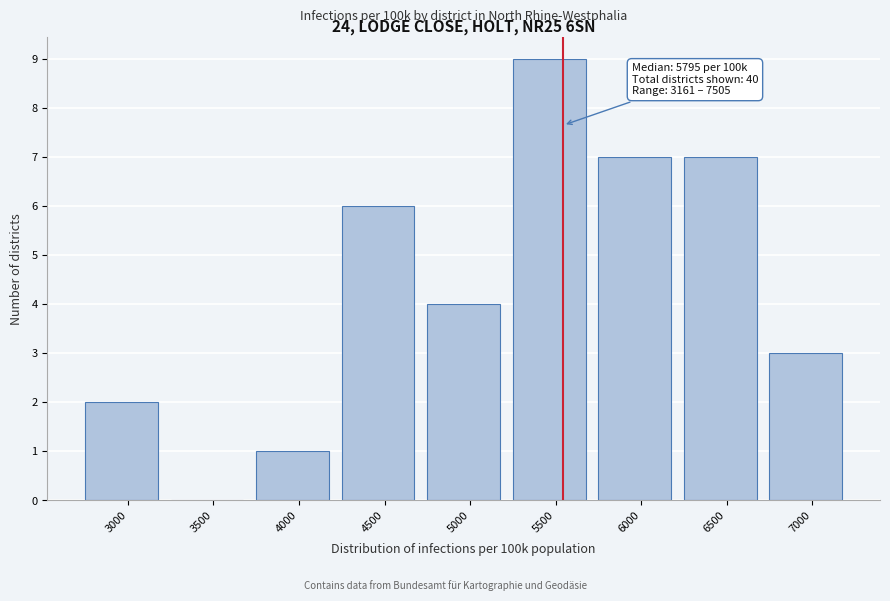

Reading left to right, list all the values displayed in this chart.

3000=2	3500=0	4000=1	4500=6	5000=4	5500=9	6000=7	6500=7	7000=3